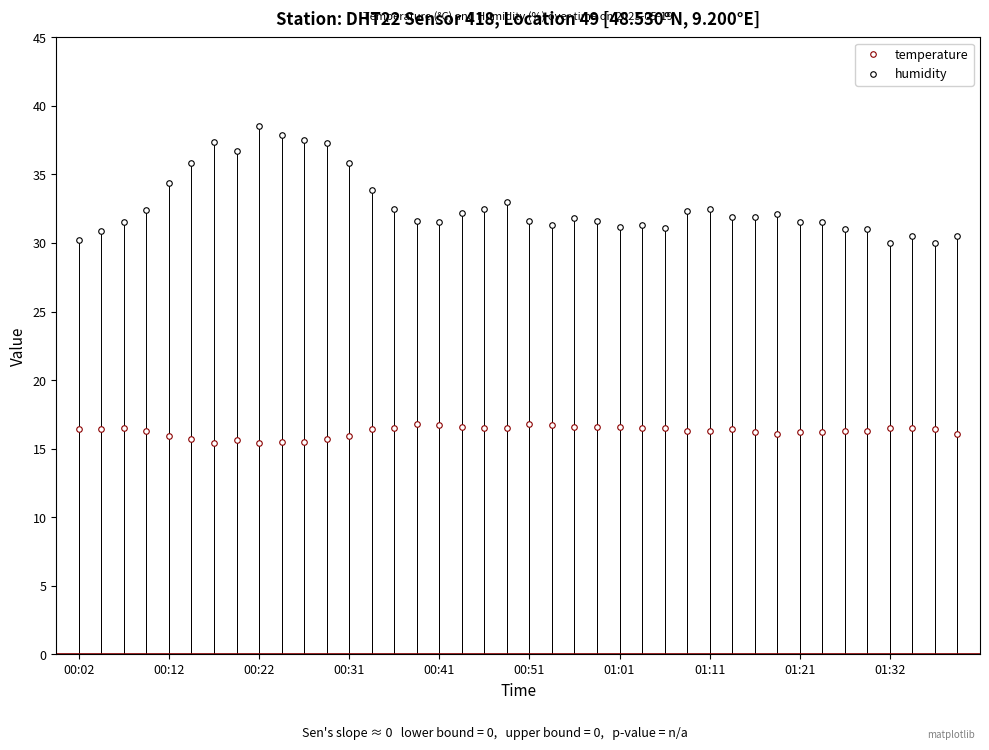

True or false: temperature and humidity cross at least once.

False